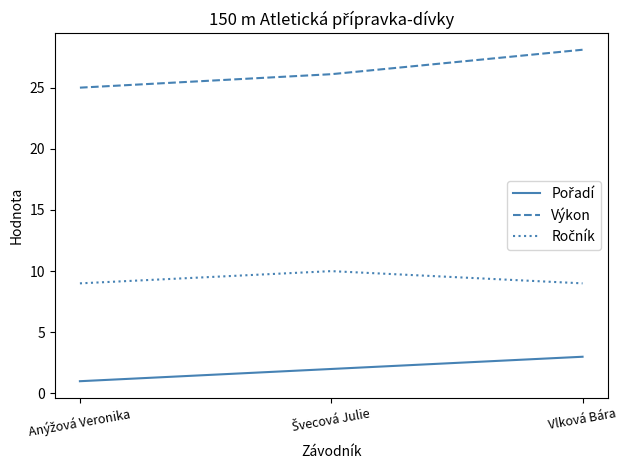

What is the approximate value of Výkon at Vlková Bára?

28.1